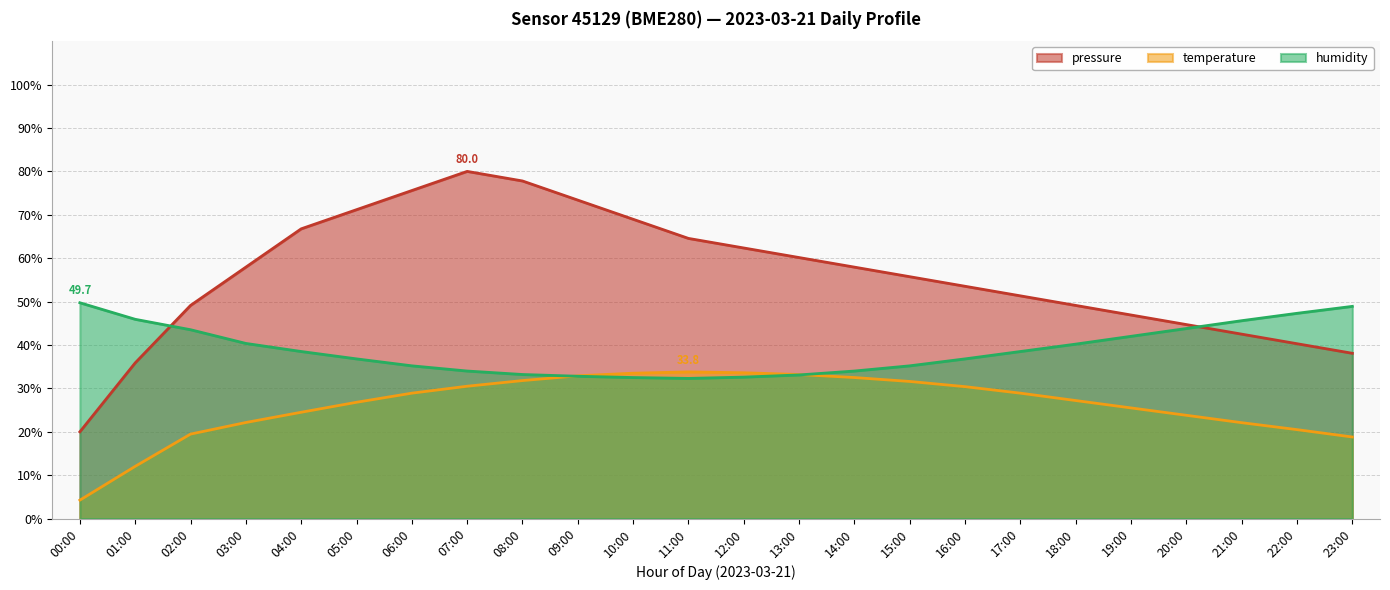

Reading left to right, extract all data points from this chart.

pressure: 00:00=20.0	01:00=35.9	02:00=49.1	03:00=57.9	04:00=66.8	05:00=71.2	06:00=75.6	07:00=80.0	08:00=77.8	09:00=73.4	10:00=69.0	11:00=64.6	12:00=62.4	13:00=60.1	14:00=57.9	15:00=55.7	16:00=53.5	17:00=51.3	18:00=49.1	19:00=46.9	20:00=44.7	21:00=42.5	22:00=40.3	23:00=38.1
temperature: 00:00=4.2	01:00=12.0	02:00=19.5	03:00=22.1	04:00=24.5	05:00=26.8	06:00=28.9	07:00=30.5	08:00=31.8	09:00=32.9	10:00=33.5	11:00=33.8	12:00=33.6	13:00=33.2	14:00=32.5	15:00=31.6	16:00=30.4	17:00=28.9	18:00=27.2	19:00=25.5	20:00=23.8	21:00=22.1	22:00=20.5	23:00=18.8
humidity: 00:00=49.7	01:00=45.9	02:00=43.5	03:00=40.4	04:00=38.5	05:00=36.8	06:00=35.2	07:00=34.0	08:00=33.2	09:00=32.8	10:00=32.5	11:00=32.3	12:00=32.6	13:00=33.1	14:00=34.0	15:00=35.2	16:00=36.8	17:00=38.5	18:00=40.2	19:00=42.0	20:00=43.8	21:00=45.6	22:00=47.3	23:00=48.9